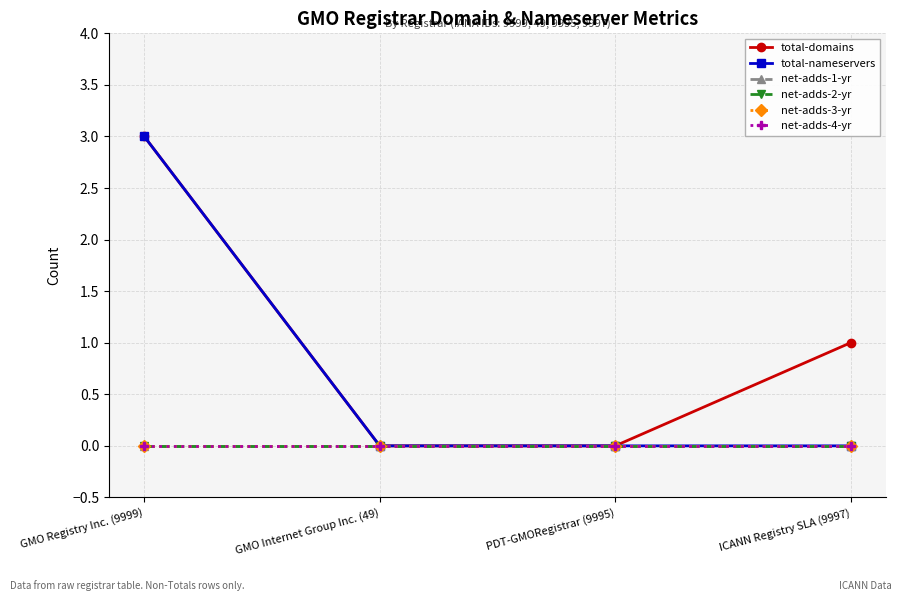

What is the label of the 2nd point from the left?

GMO Internet Group Inc. (49)